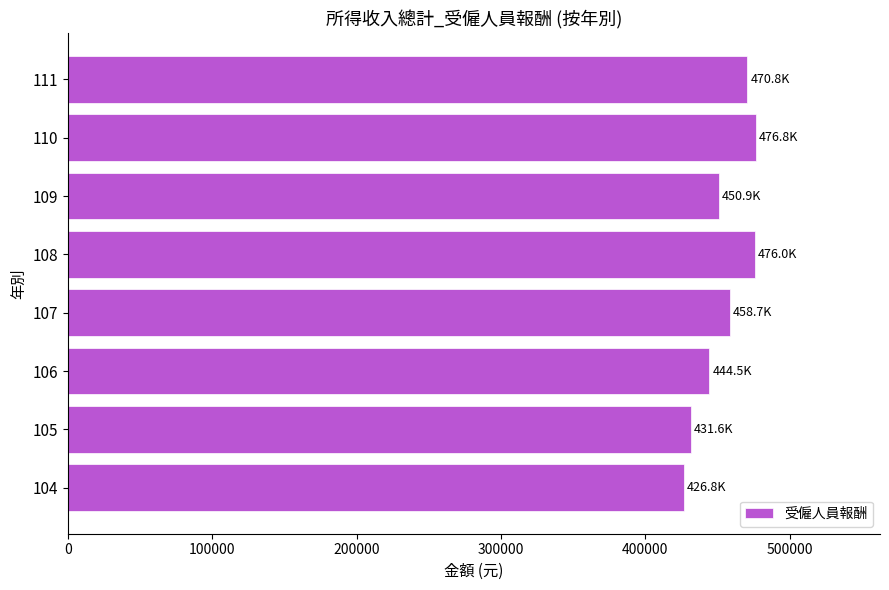

What is the maximum value shown in the chart?

476842